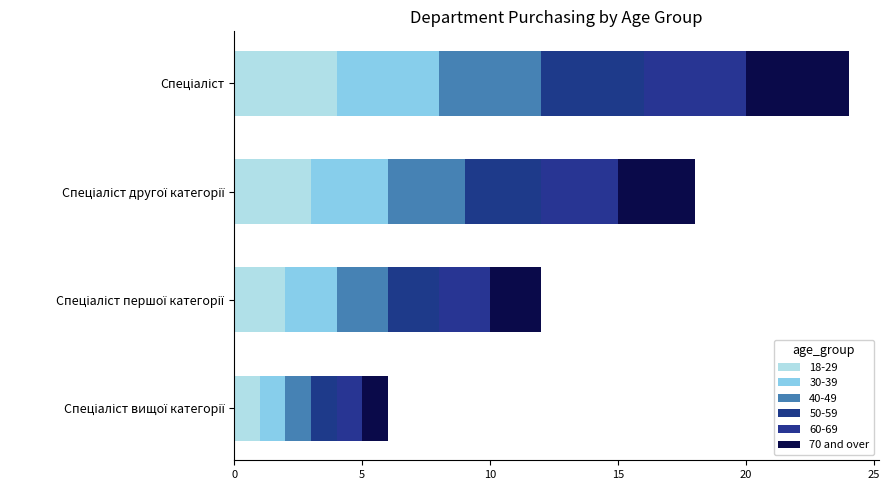

How many series are shown in this chart?

6